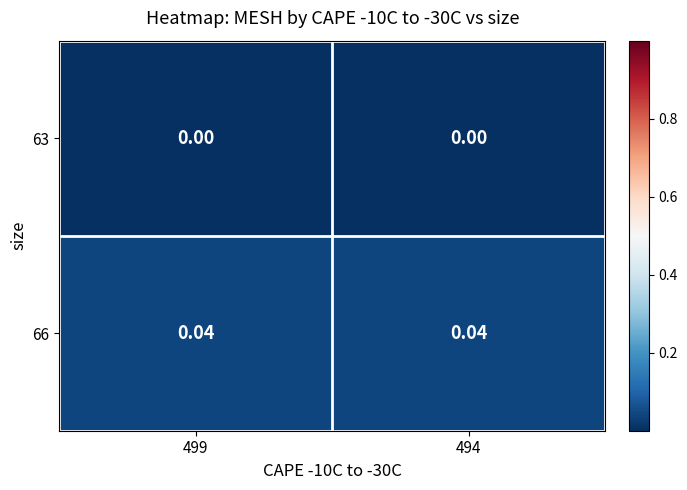

Is the value of 63 at 494 greater than the value of 66 at 499?

No